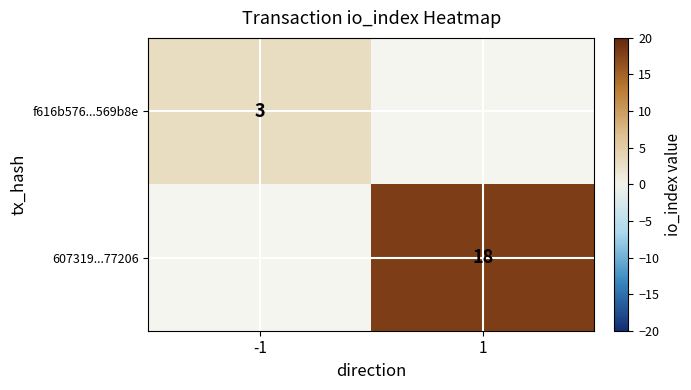

Which category has the highest value across all series?

1